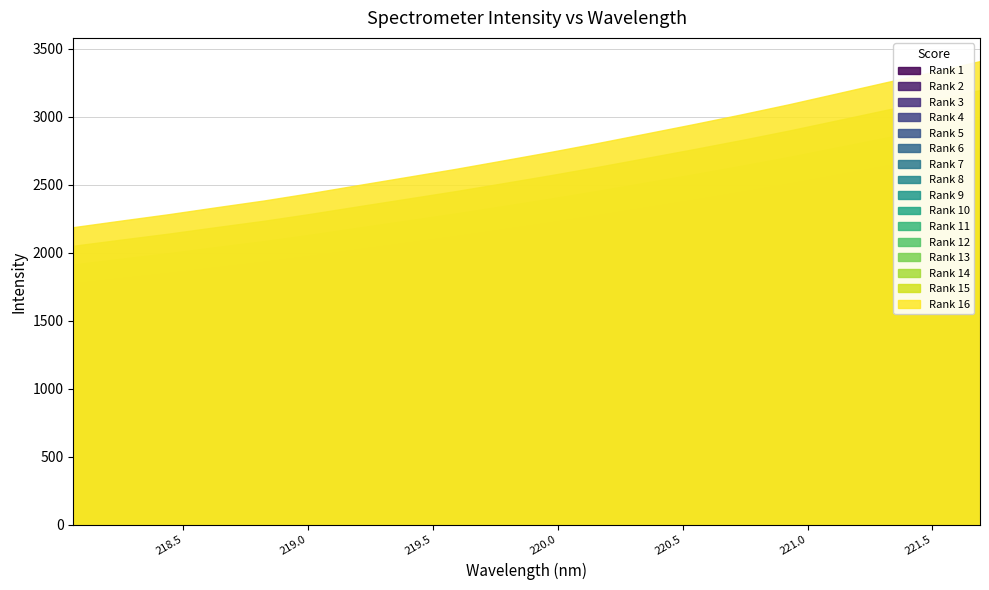

Reading right to left, what are all the values shown in this chart?

221.6902=3408.2	221.4993=3327.8	221.3083=3250.4	221.1174=3170.7	220.9264=3091.5	220.7354=3016.9	220.5444=2945.3	220.3533=2876.1	220.1623=2807.2	219.9712=2741.1	219.7801=2678.1	219.589=2615.8	219.3979=2557.3	219.2067=2499.0	219.0156=2439.9	218.8244=2384.2	218.6332=2334.4	218.442=2283.3	218.2508=2236.0	218.0596=2187.8